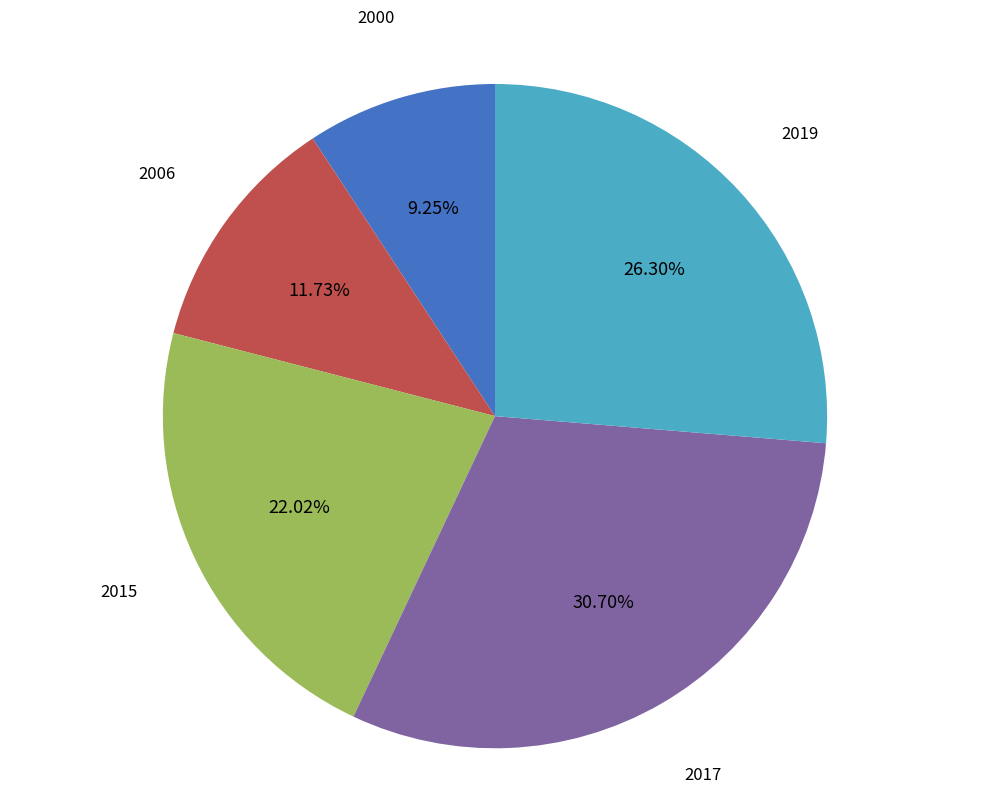

Does any single category account for the majority?

No